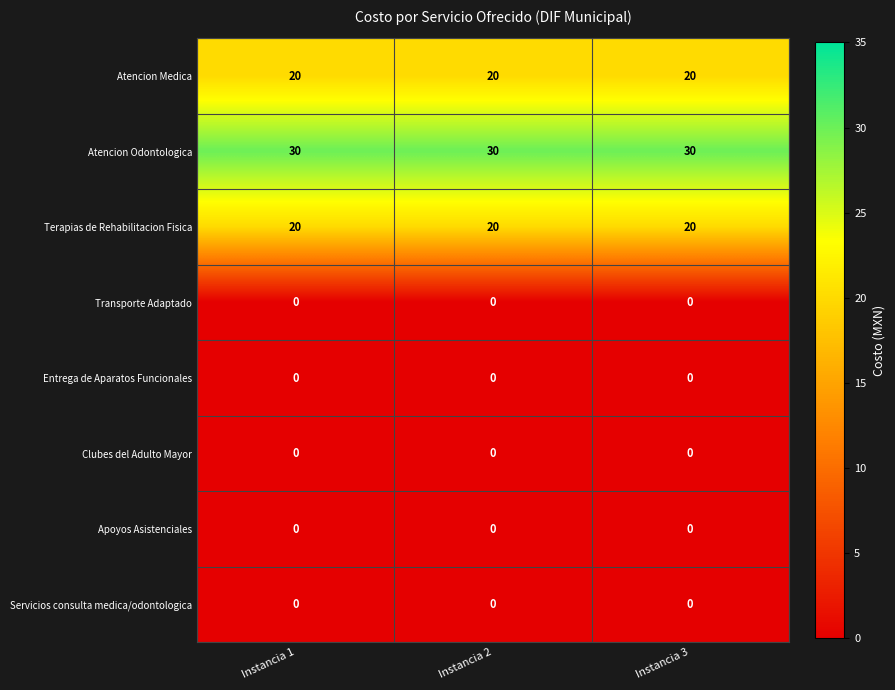

At how many categories does at least one series exceed 5?

3